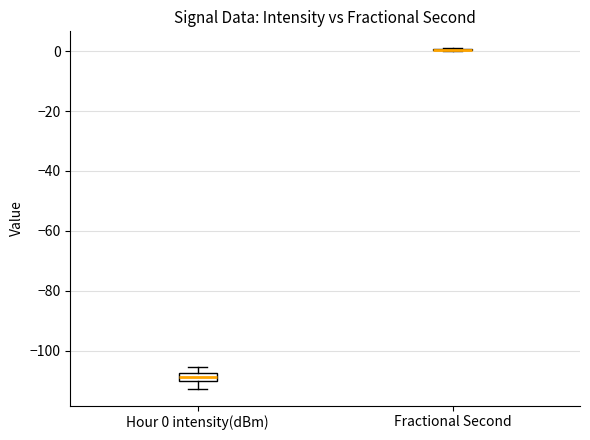

Comparing the boxes themselves (not the whiskers), which one is the tallest?

Hour 0 intensity(dBm)